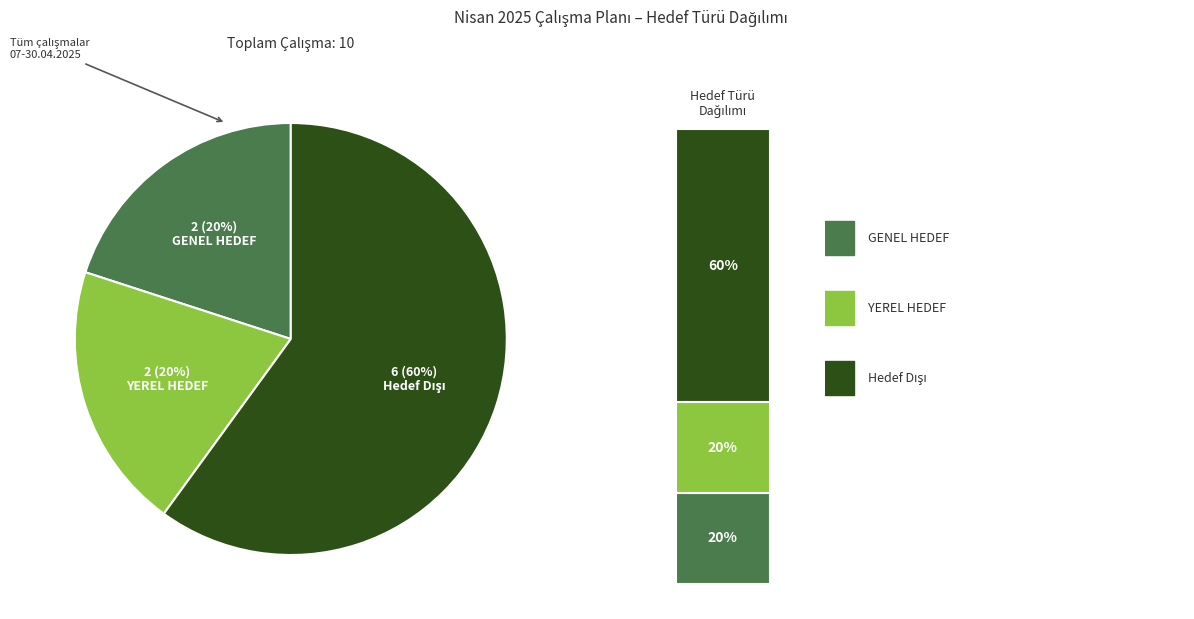

The Hedef Dışı slice represents 52% of the pie. True or false?

False